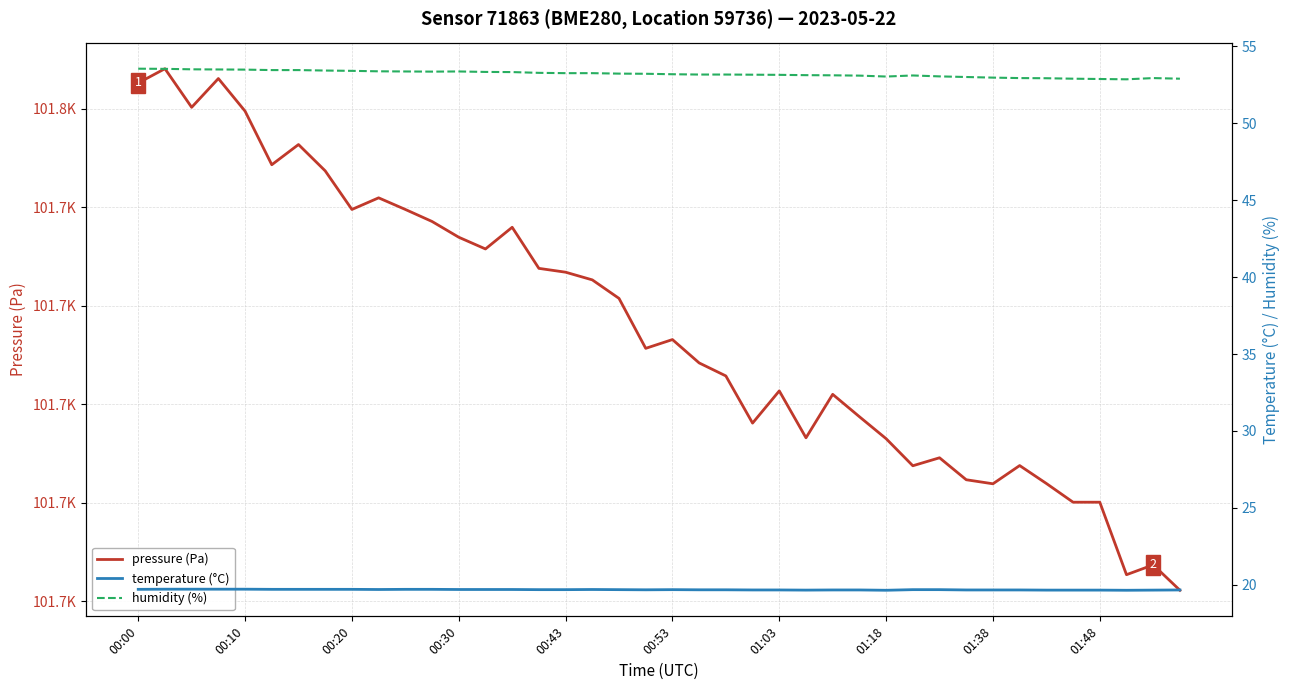

Reading left to right, transcribe all the data shown in this chart.

pressure (Pa): 101752.6	101754.1	101750.2	101753.1	101749.8	101744.3	101746.4	101743.7	101739.8	101741.0	101739.8	101738.6	101737.0	101735.8	101738.0	101733.8	101733.4	101732.6	101730.8	101725.7	101726.6	101724.2	101722.9	101718.1	101721.4	101716.6	101721.0	101718.8	101716.5	101713.8	101714.6	101712.4	101711.9	101713.8	101712.0	101710.1	101710.1	101702.7	101703.7	101701.1
temperature (°C): 19.7	19.7	19.7	19.7	19.7	19.7	19.7	19.7	19.7	19.7	19.7	19.7	19.7	19.7	19.7	19.7	19.7	19.7	19.7	19.7	19.7	19.7	19.7	19.7	19.7	19.6	19.7	19.7	19.6	19.7	19.7	19.7	19.7	19.7	19.6	19.6	19.6	19.6	19.6	19.7
humidity (%): 53.5	53.5	53.5	53.5	53.5	53.5	53.5	53.4	53.4	53.4	53.4	53.4	53.4	53.3	53.3	53.3	53.3	53.3	53.2	53.2	53.2	53.2	53.2	53.2	53.1	53.1	53.1	53.1	53.0	53.1	53.0	53.0	53.0	52.9	52.9	52.9	52.9	52.9	52.9	52.9